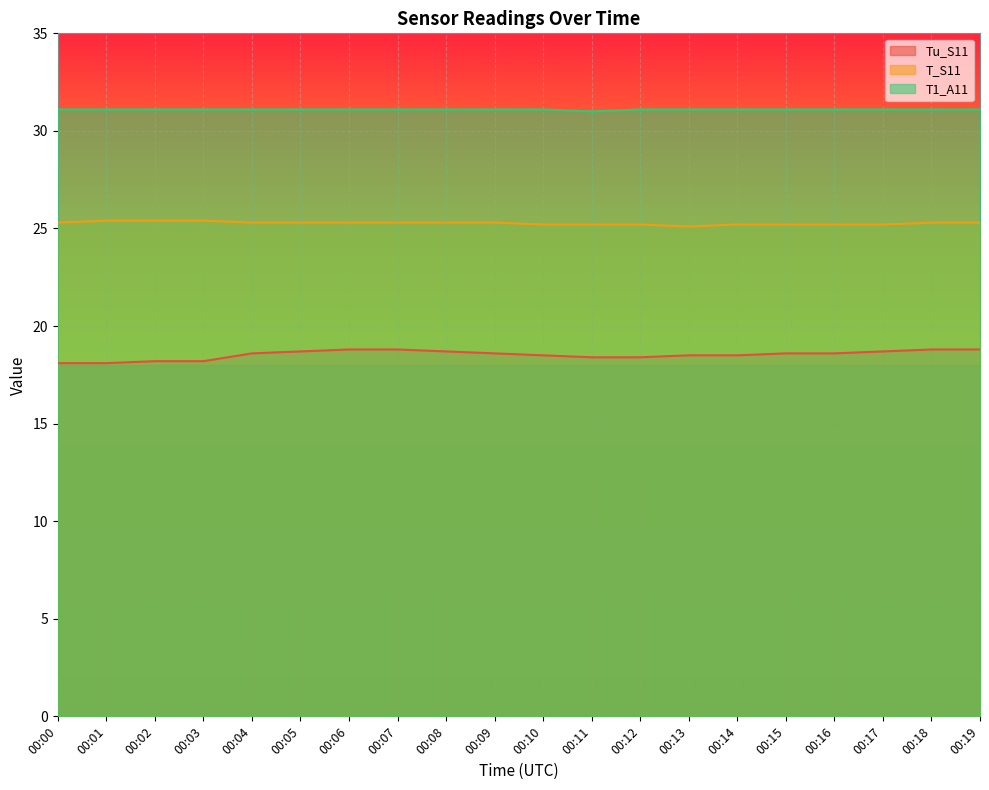

The value of T_S11 at 00:12 is 9.9. True or false?

False